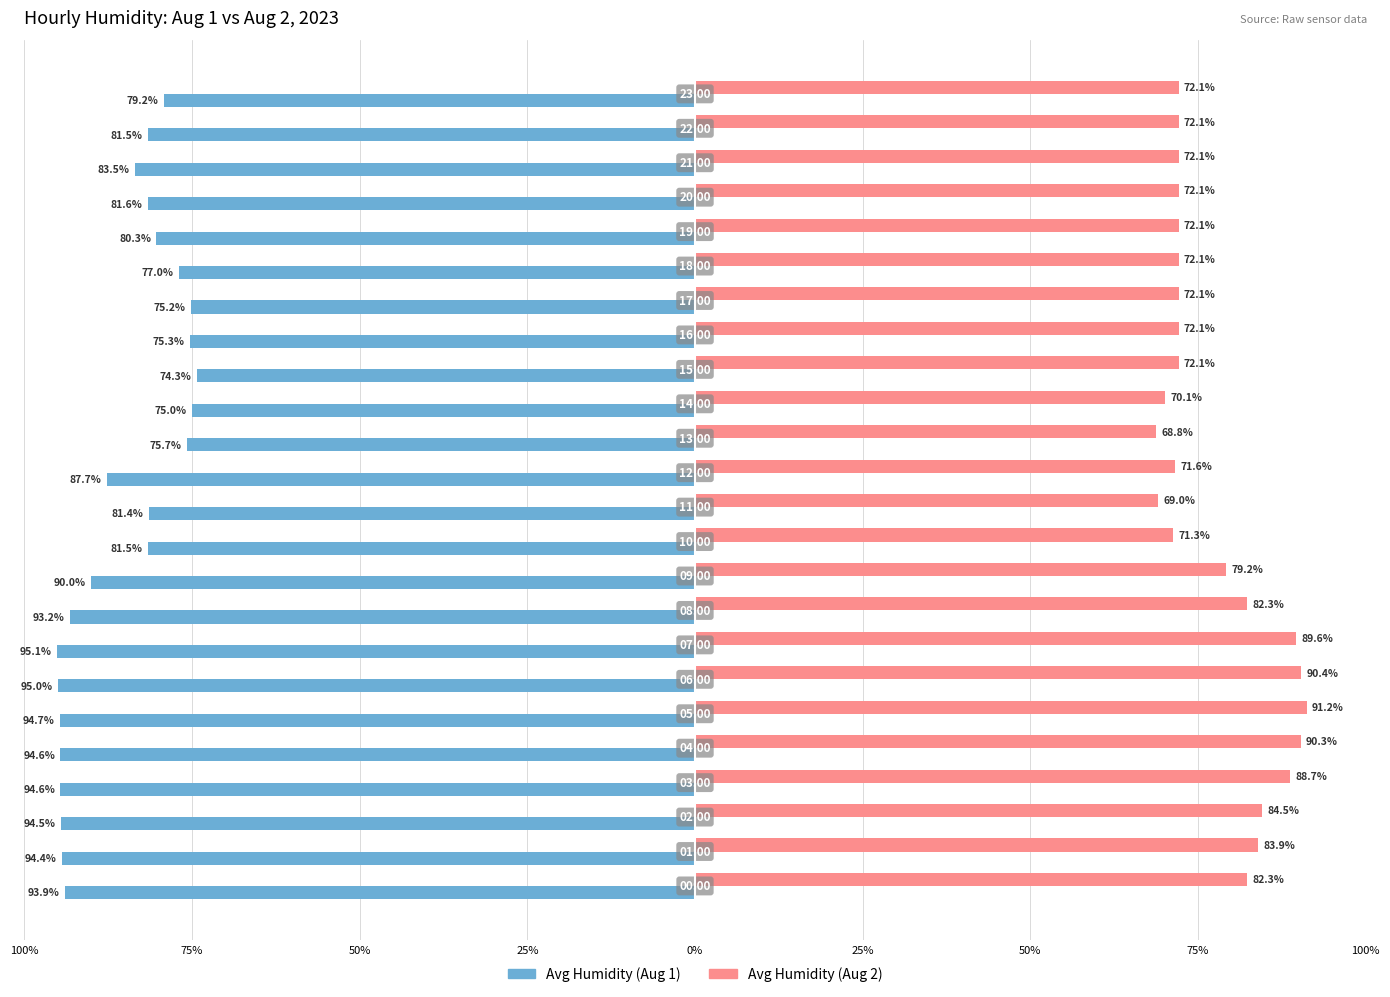

What are all the series names shown in the legend?

Avg Humidity (Aug 1), Avg Humidity (Aug 2)